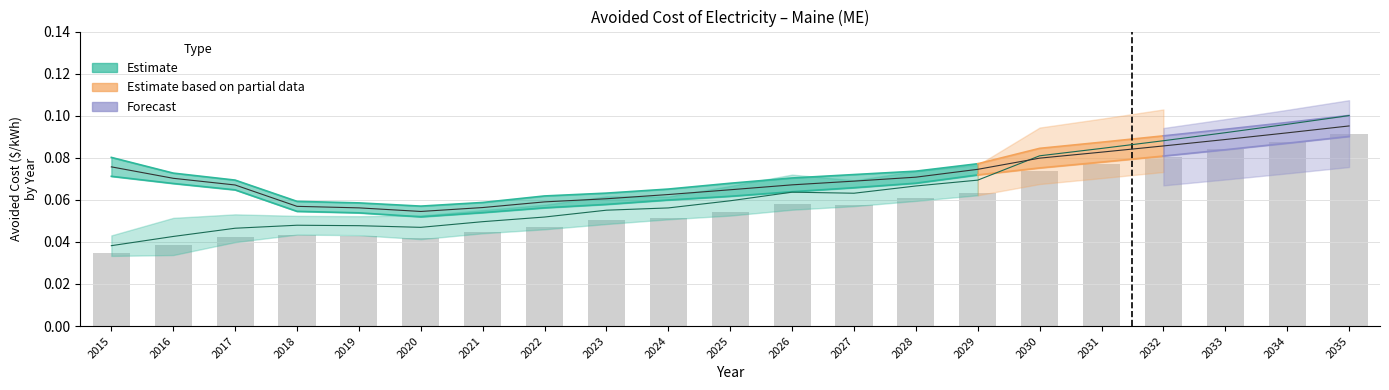

The Winter Peak ($/kWh) series shows 0.0 at 2019. True or false?

False